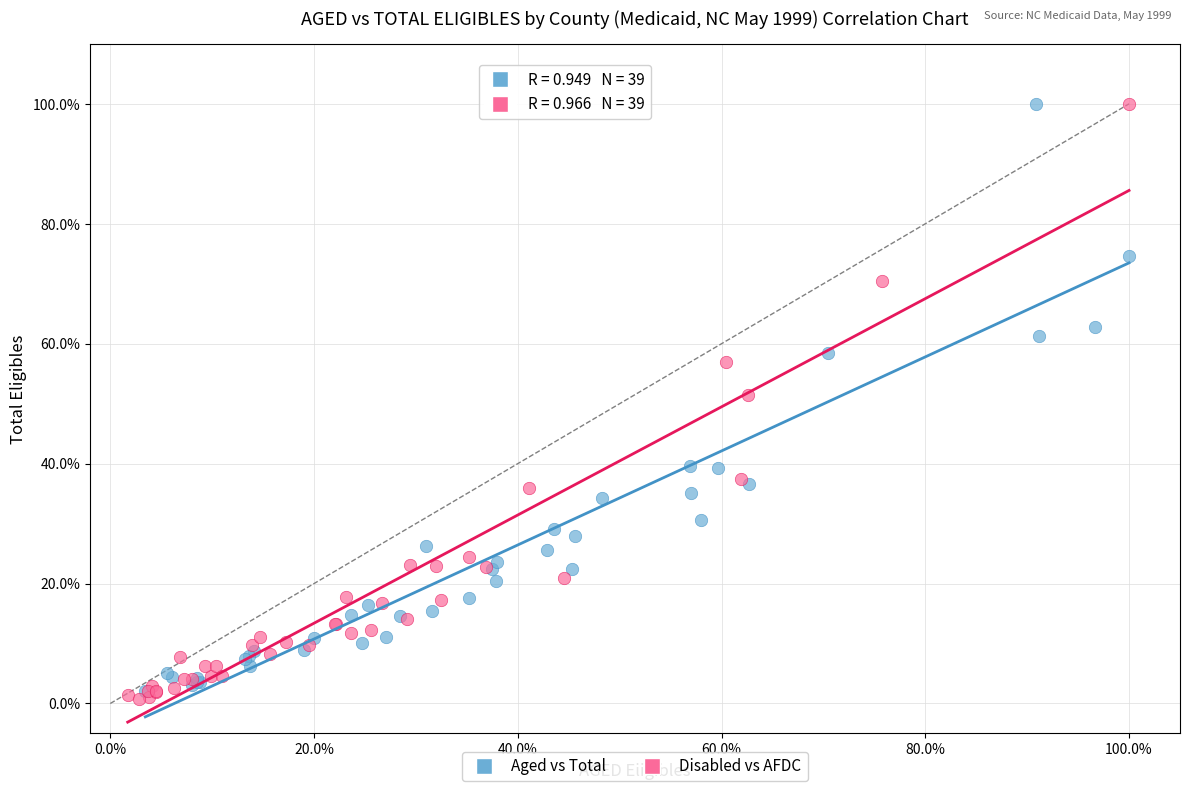

What are all the series names shown in the legend?

Aged vs Total, Disabled vs AFDC